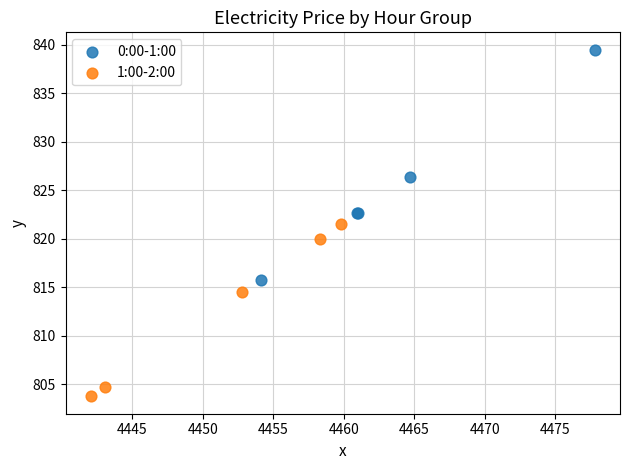

Which series reaches the minimum Y coordinate?

1:00-2:00